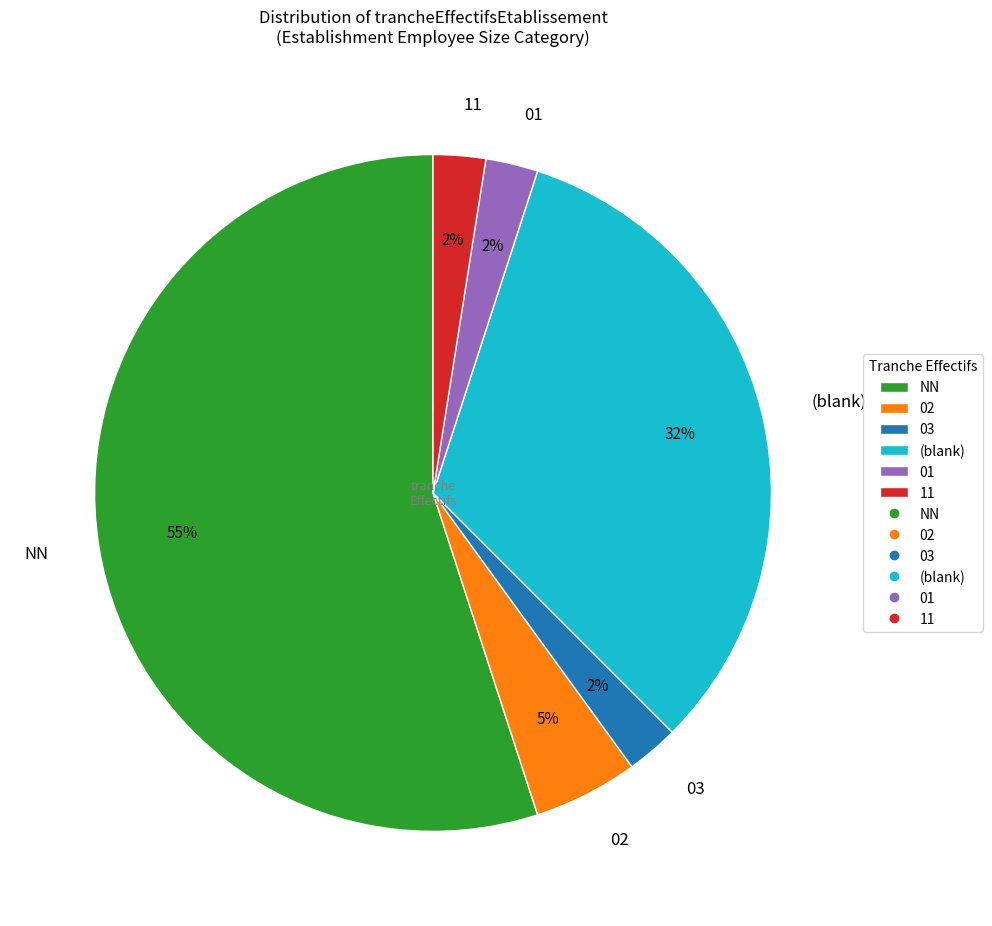

How many segments does this pie chart have?

6